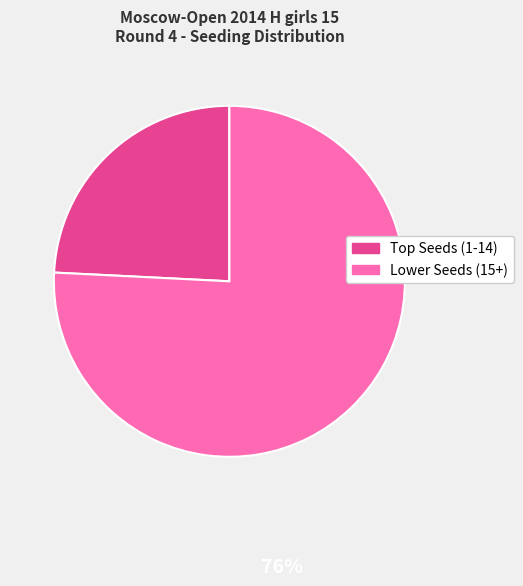

How many segments does this pie chart have?

2